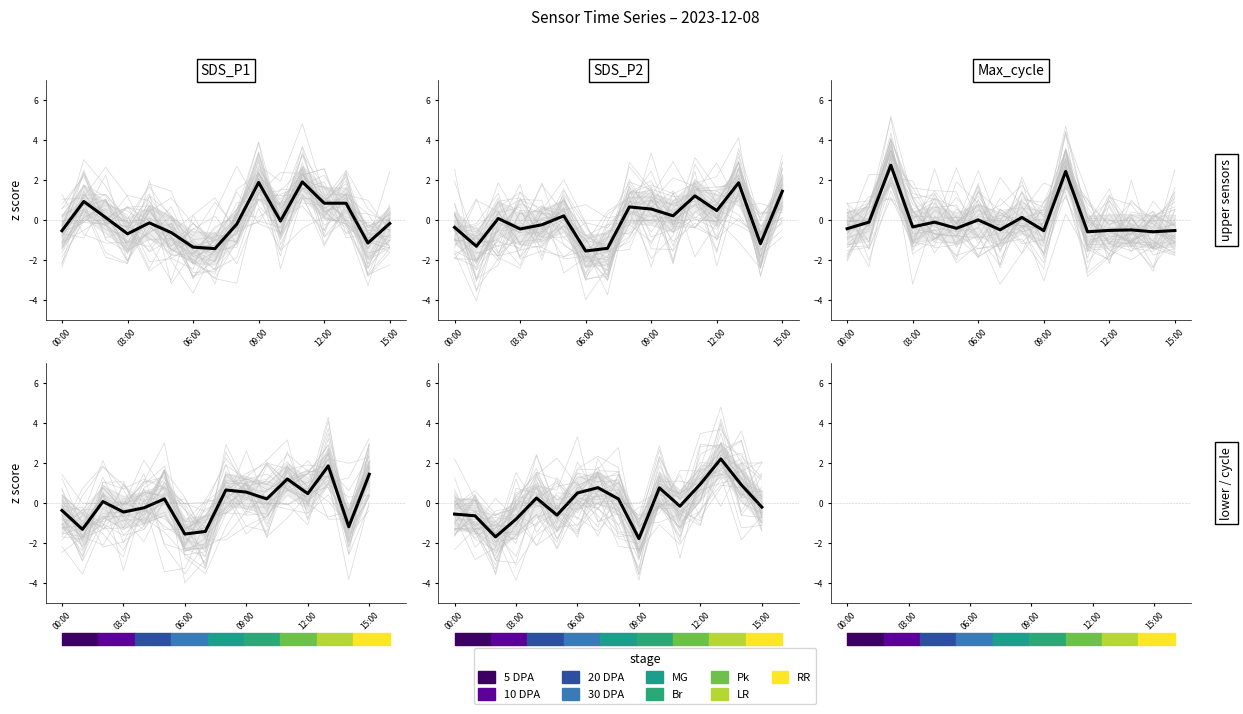

What position from the right is 09:00?

7